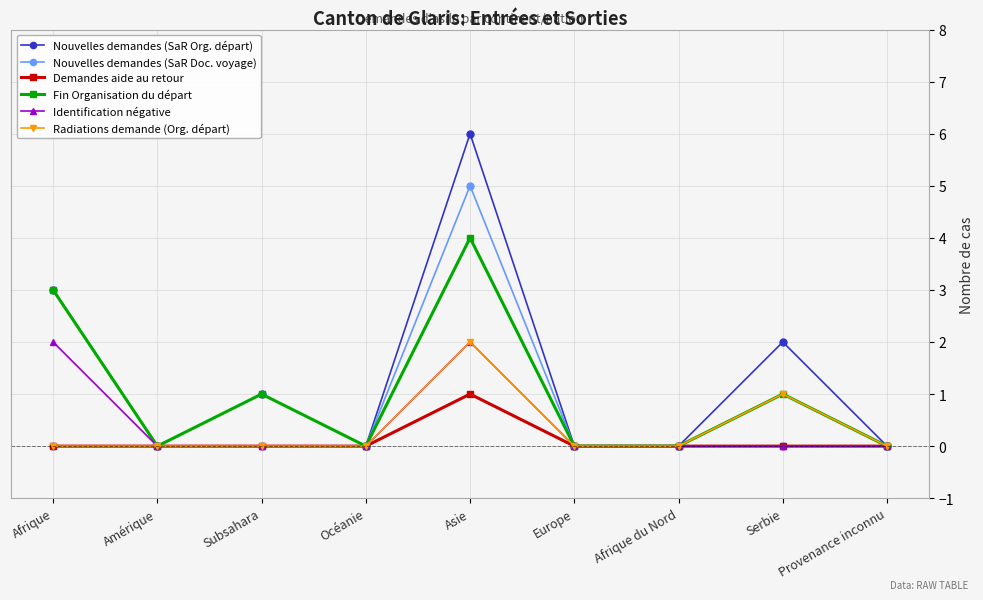

Reading right to left, what are all the values shown in this chart?

Nouvelles demandes (SaR Org. départ): Provenance inconnu=0	Serbie=2	Afrique du Nord=0	Europe=0	Asie=6	Océanie=0	Subsahara=1	Amérique=0	Afrique=3
Nouvelles demandes (SaR Doc. voyage): Provenance inconnu=0	Serbie=0	Afrique du Nord=0	Europe=0	Asie=5	Océanie=0	Subsahara=0	Amérique=0	Afrique=0
Demandes aide au retour: Provenance inconnu=0	Serbie=0	Afrique du Nord=0	Europe=0	Asie=1	Océanie=0	Subsahara=0	Amérique=0	Afrique=0
Fin Organisation du départ: Provenance inconnu=0	Serbie=1	Afrique du Nord=0	Europe=0	Asie=4	Océanie=0	Subsahara=1	Amérique=0	Afrique=3
Identification négative: Provenance inconnu=0	Serbie=0	Afrique du Nord=0	Europe=0	Asie=2	Océanie=0	Subsahara=0	Amérique=0	Afrique=2
Radiations demande (Org. départ): Provenance inconnu=0	Serbie=1	Afrique du Nord=0	Europe=0	Asie=2	Océanie=0	Subsahara=0	Amérique=0	Afrique=0